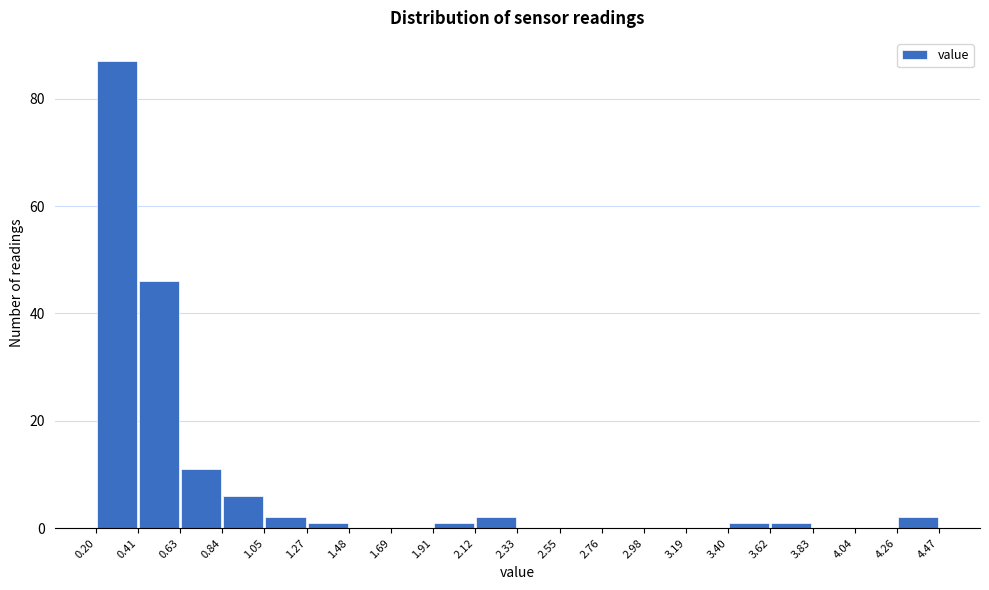

What is the height of the bar covering 0.63 to 0.84 on the x-axis? The values are not printed on the chart, so give them approximately, as read against the axis.

12